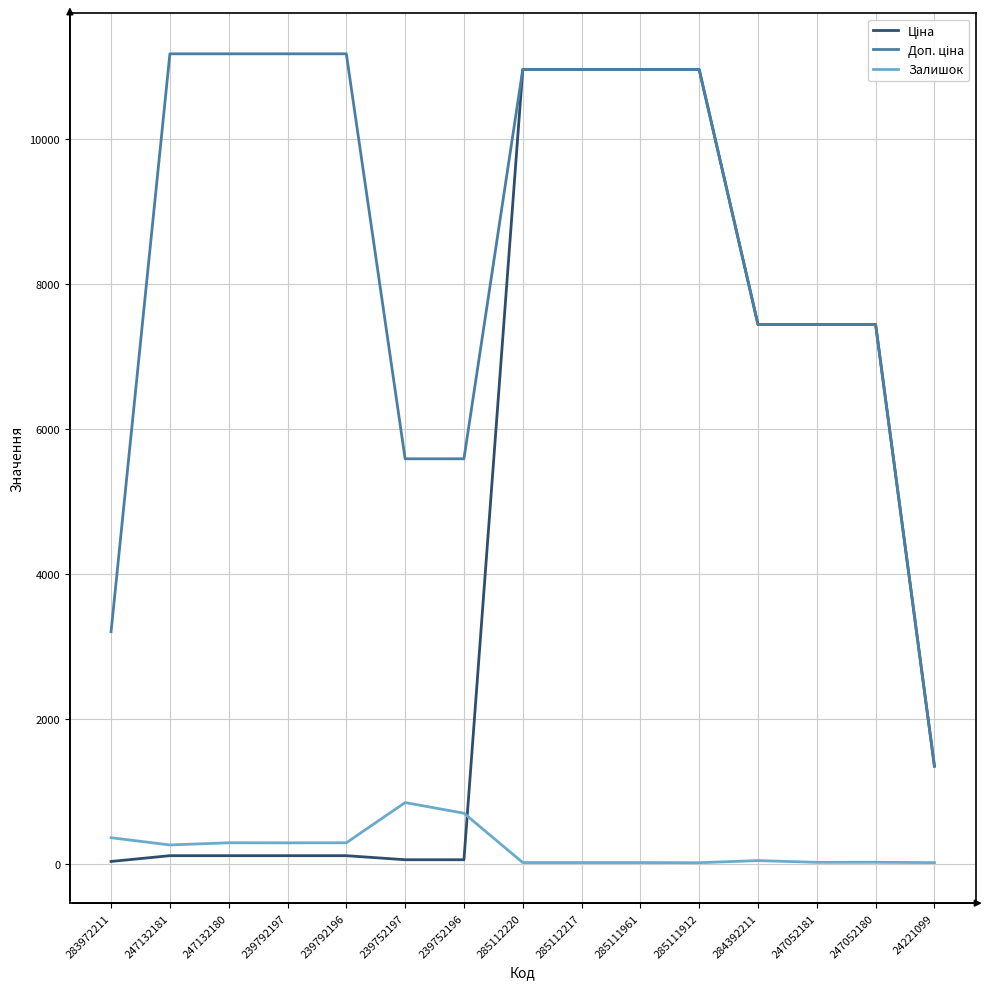

The Залишок series shows 290.0 at 247132180. True or false?

True